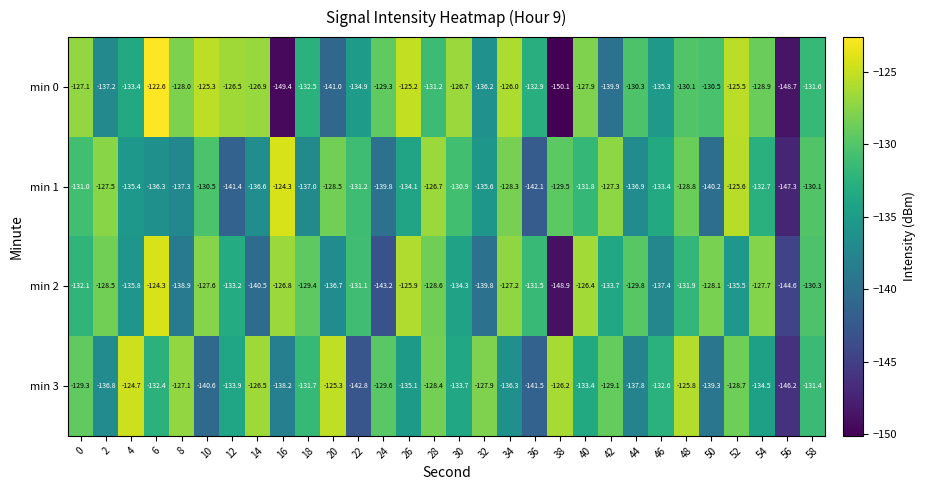

What is the minimum value for min 0?

-150.1